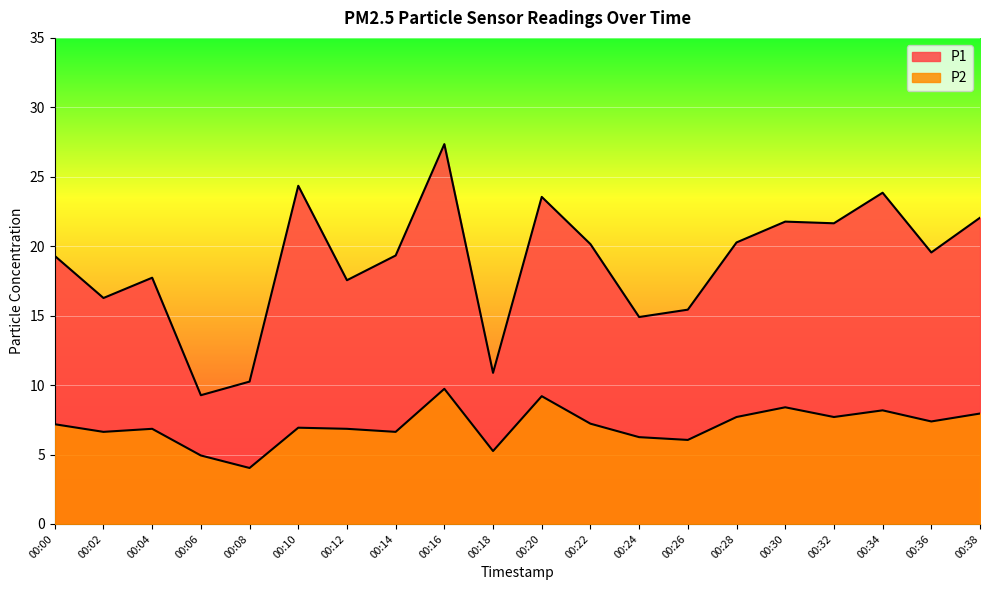

True or false: P1 and P2 cross at least once.

False